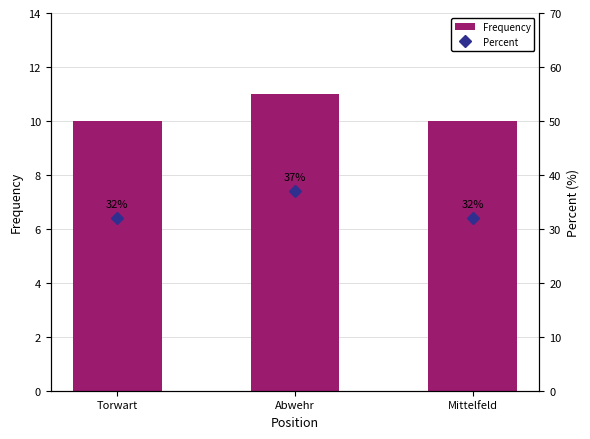

At which label does Frequency reach its peak?

Abwehr